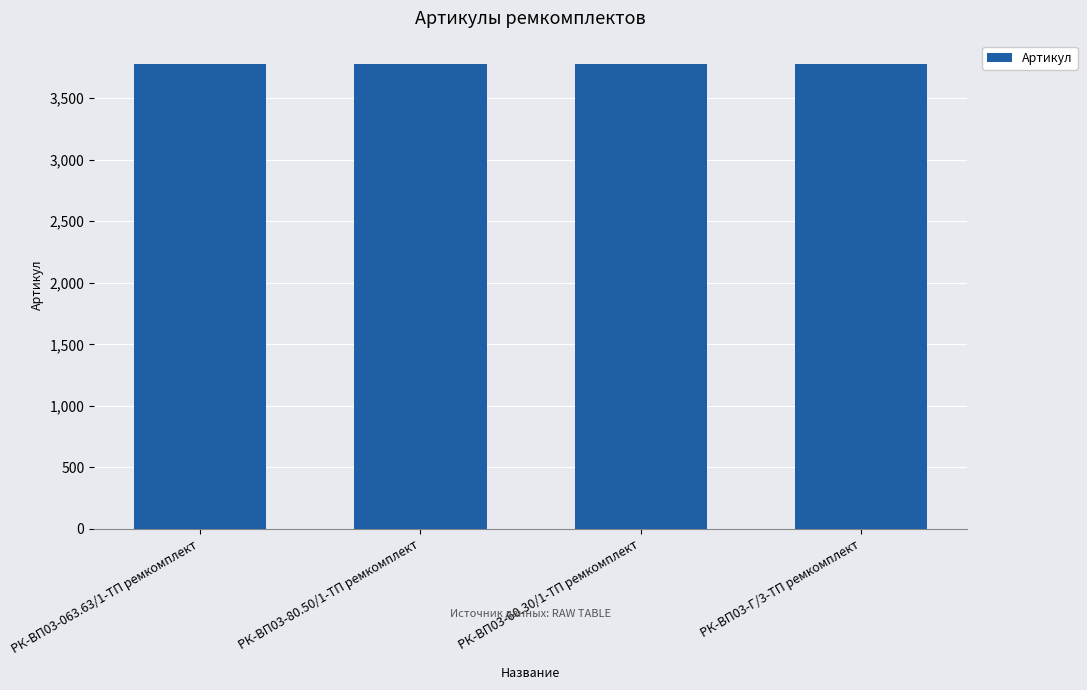

The value at РК-ВП03-063.63/1-ТП ремкомплект is 6507. True or false?

False